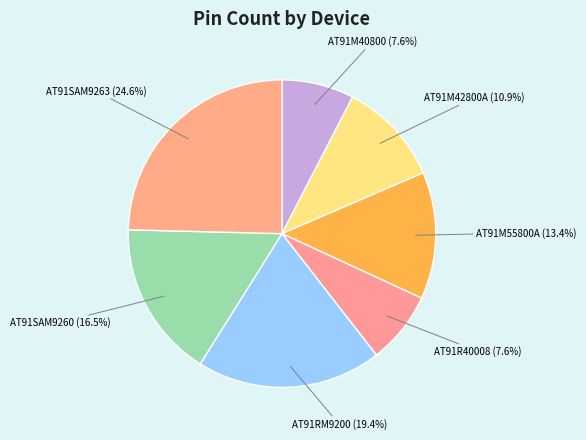

Is the sum of AT91M55800A and AT91M42800A greater than half?

No